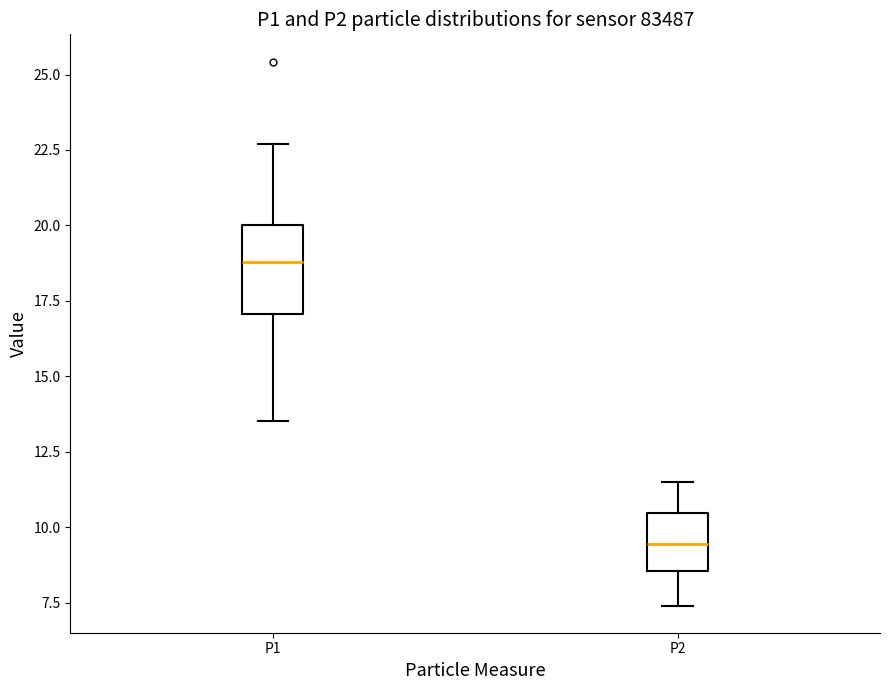

Reading left to right, transcribe this box plot: for each box, give where its median line is, the range the box spans, and where its two whiskers end, as read against the y-axis. The values are not printed on the chart, so give them approximately, as read against the axis.

P1: median 19.0, box 17.0 to 20.0, whiskers 13.5 to 22.5
P2: median 9.5, box 8.5 to 10.5, whiskers 7.5 to 11.5